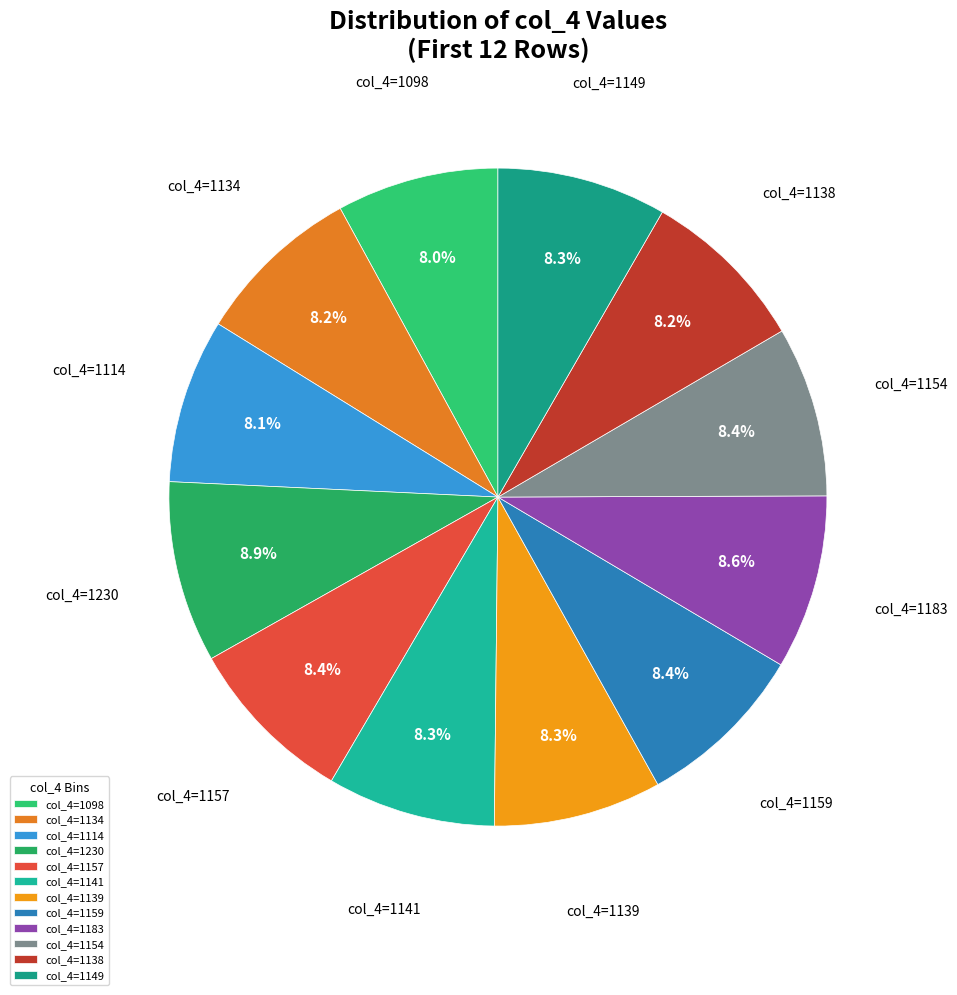

Does any single category account for the majority?

No